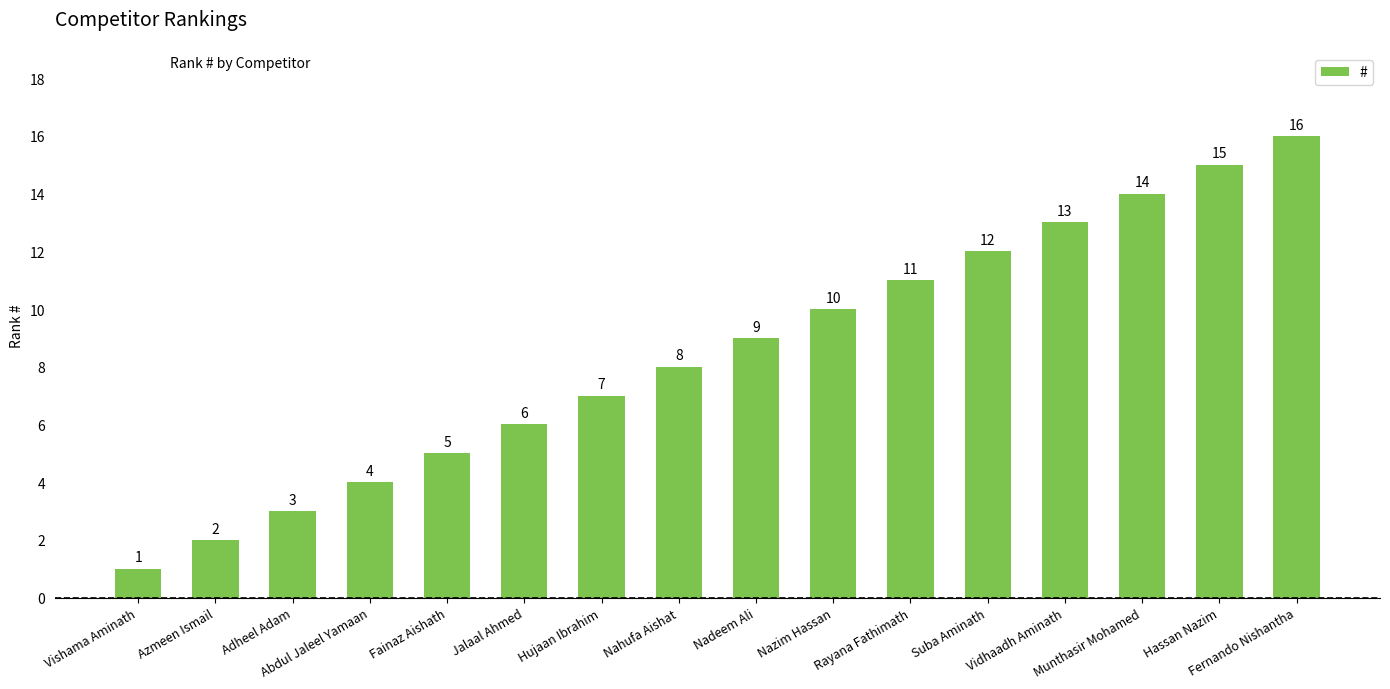

List the labels in order of value, largest first.

Fernando Nishantha, Hassan Nazim, Munthasir Mohamed, Vidhaadh Aminath, Suba Aminath, Rayana Fathimath, Nazim Hassan, Nadeem Ali, Nahufa Aishat, Hujaan Ibrahim, Jalaal Ahmed, Fainaz Aishath, Abdul Jaleel Yamaan, Adheel Adam, Azmeen Ismail, Vishama Aminath